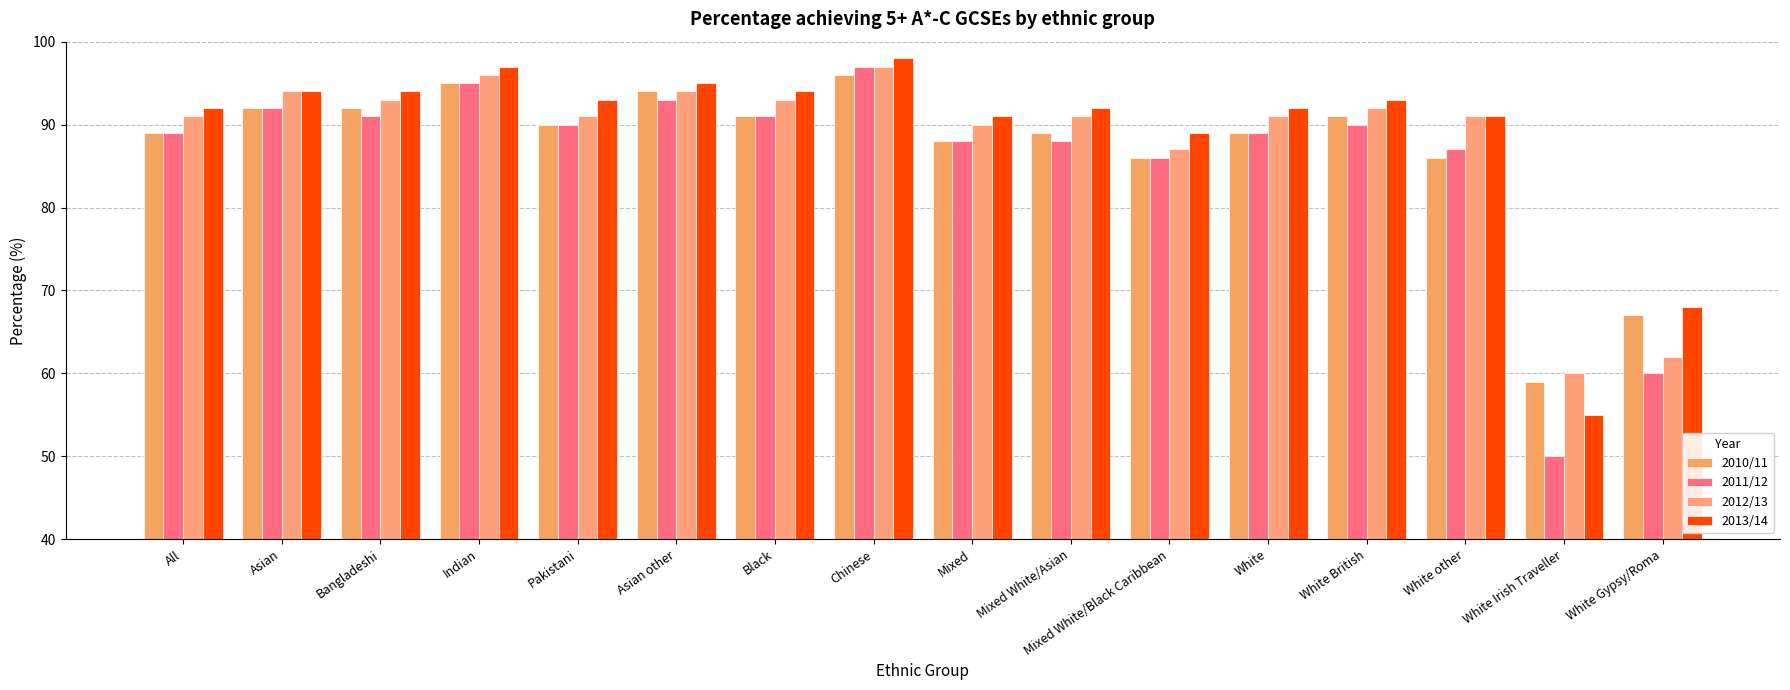

At White Gypsy/Roma, list the series in order from smallest to largest.

2011/12, 2012/13, 2010/11, 2013/14